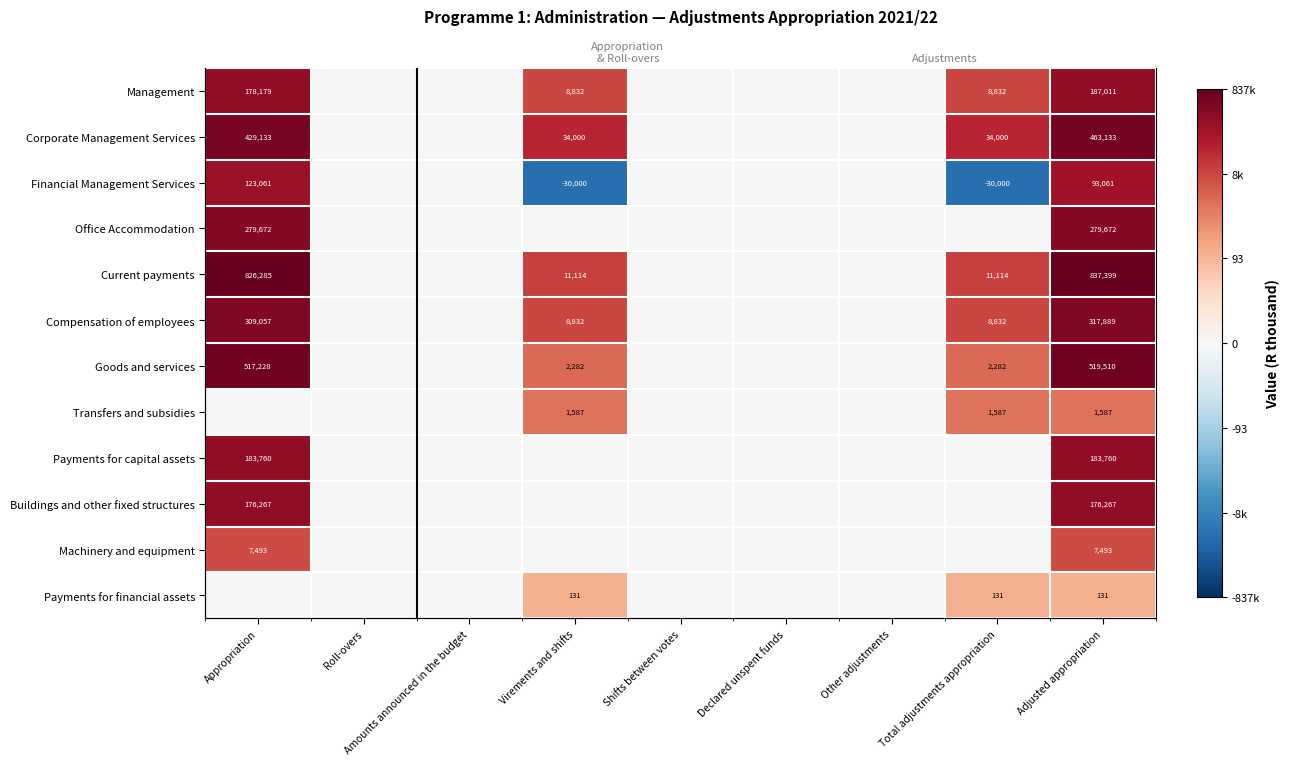

Rank the series by their maximum value, from lowest to highest.

Payments for financial assets, Transfers and subsidies, Machinery and equipment, Financial Management Services, Buildings and other fixed structures, Payments for capital assets, Management, Office Accommodation, Compensation of employees, Corporate Management Services, Goods and services, Current payments